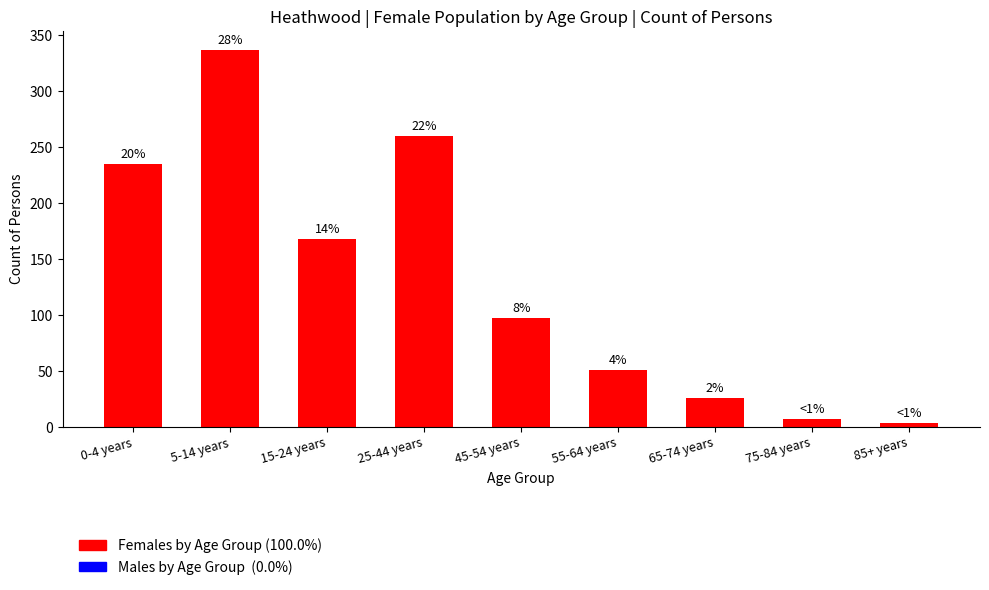

How many bars are there in total?

9